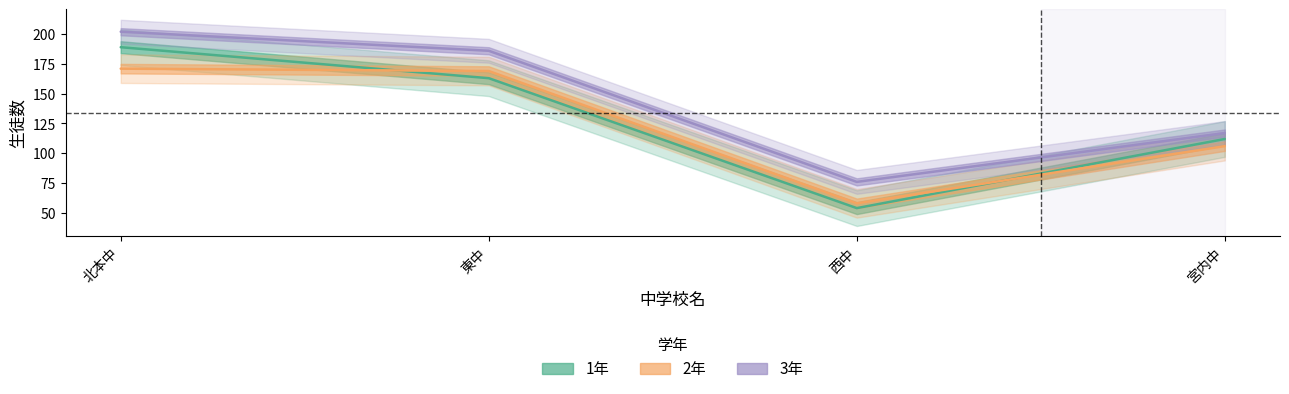

True or false: 3年 and 2年 cross at least once.

False